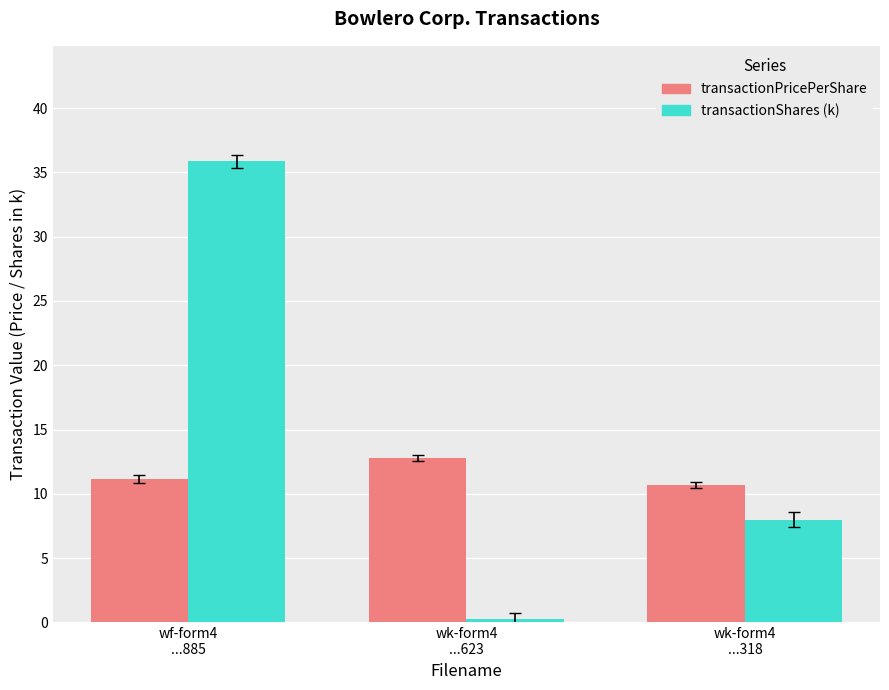

Read the transactionShares (k) value at wk-form4
...623.

0.3